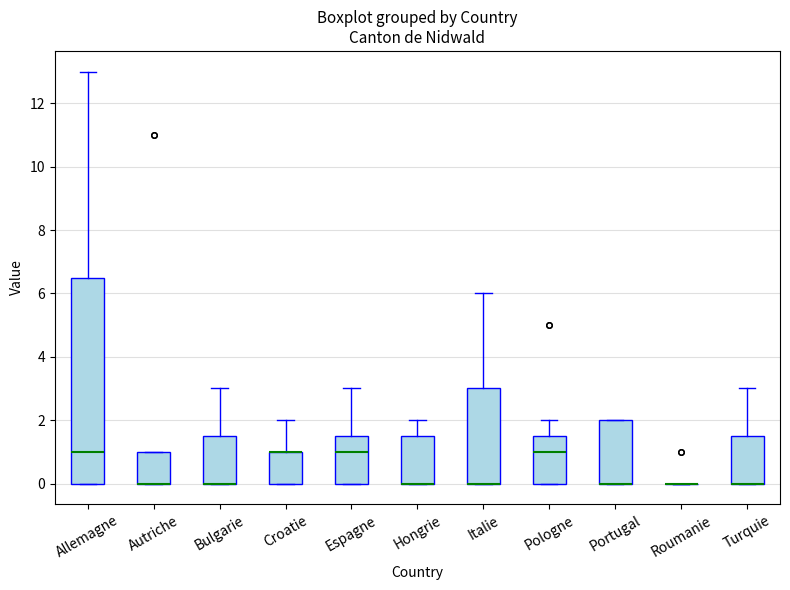

Reading left to right, read every box against the y-axis: the position of its median line, the range the box covers, and the ends of its whiskers. The values are not printed on the chart, so give them approximately, as read against the axis.

Allemagne: median 1.0, box 0.0 to 6.6, whiskers 0.0 to 13.0
Autriche: median 0.0 (drawn on the box's lower edge), box 0.0 to 1.0, whiskers 0.0 to 1.0
Bulgarie: median 0.0 (drawn on the box's lower edge), box 0.0 to 1.6, whiskers 0.0 to 3.0
Croatie: median 1.0 (drawn on the box's upper edge), box 0.0 to 1.0, whiskers 0.0 to 2.0
Espagne: median 1.0, box 0.0 to 1.6, whiskers 0.0 to 3.0
Hongrie: median 0.0 (drawn on the box's lower edge), box 0.0 to 1.6, whiskers 0.0 to 2.0
Italie: median 0.0 (drawn on the box's lower edge), box 0.0 to 3.0, whiskers 0.0 to 6.0
Pologne: median 1.0, box 0.0 to 1.6, whiskers 0.0 to 2.0
Portugal: median 0.0 (drawn on the box's lower edge), box 0.0 to 2.0, whiskers 0.0 to 2.0
Roumanie: box collapsed to a line at 0.0, whiskers 0.0 to 0.0
Turquie: median 0.0 (drawn on the box's lower edge), box 0.0 to 1.6, whiskers 0.0 to 3.0